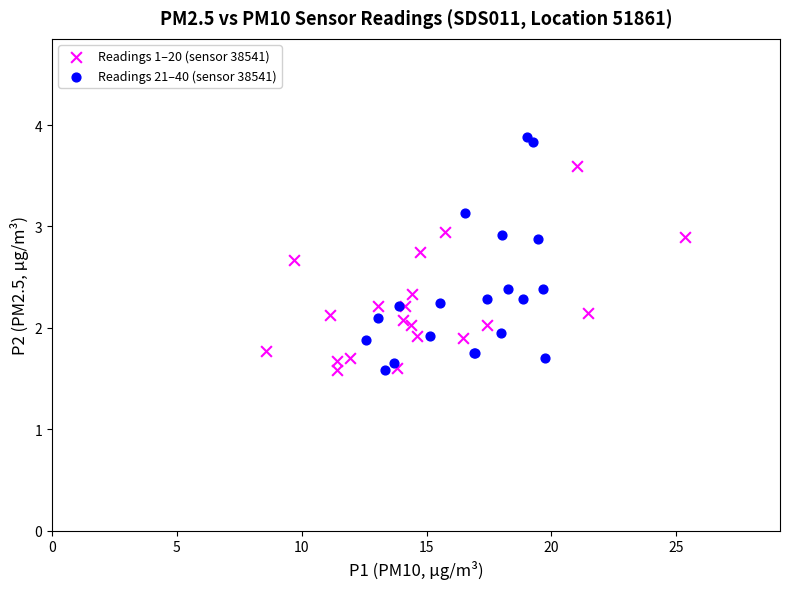

Which series has the widest spread of Y values?

Readings 21–40 (sensor 38541)